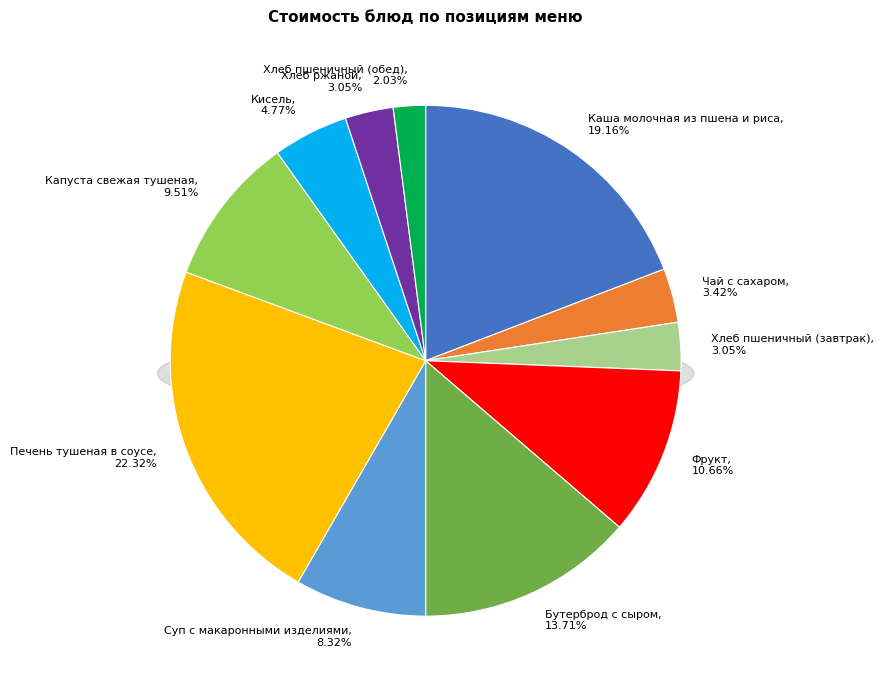

Is there any slice that represents more than half of the pie?

No